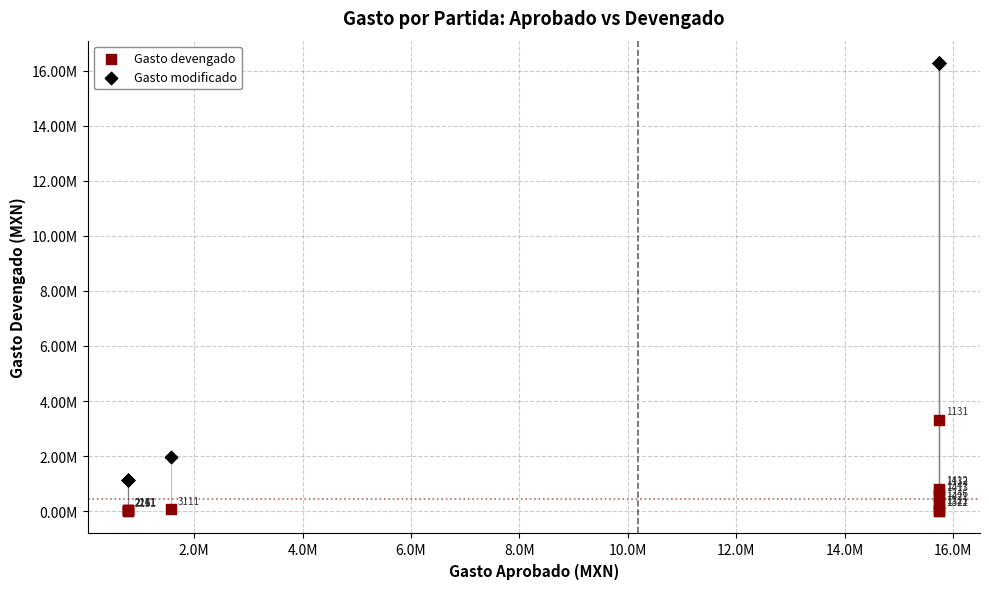

Which series contains the highest Y value?

Gasto modificado